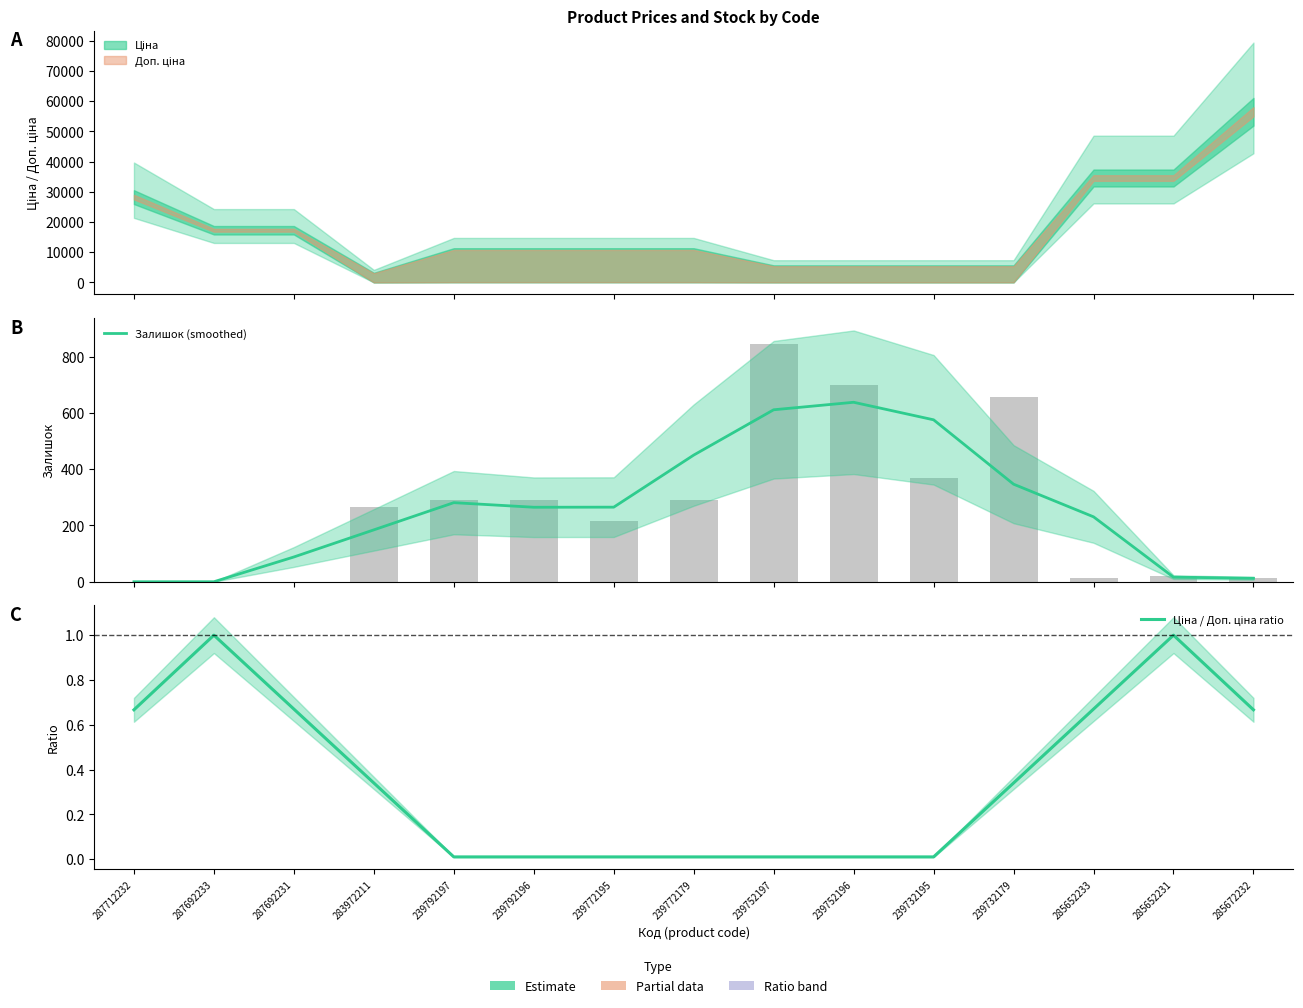

At 239772179, list the series in order from smallest to largest.

Ціна / Доп. ціна ratio, Залишок (smoothed)